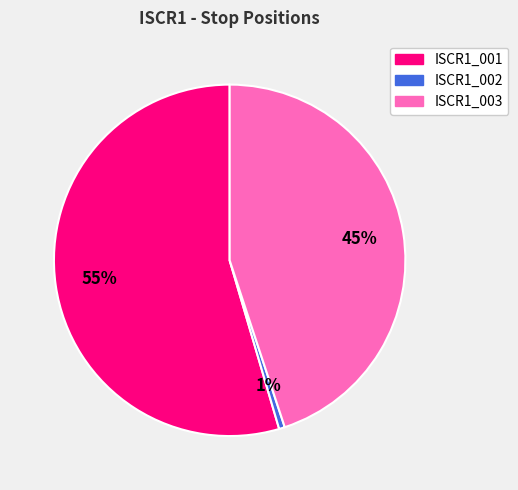

Is there a majority slice in this chart?

Yes